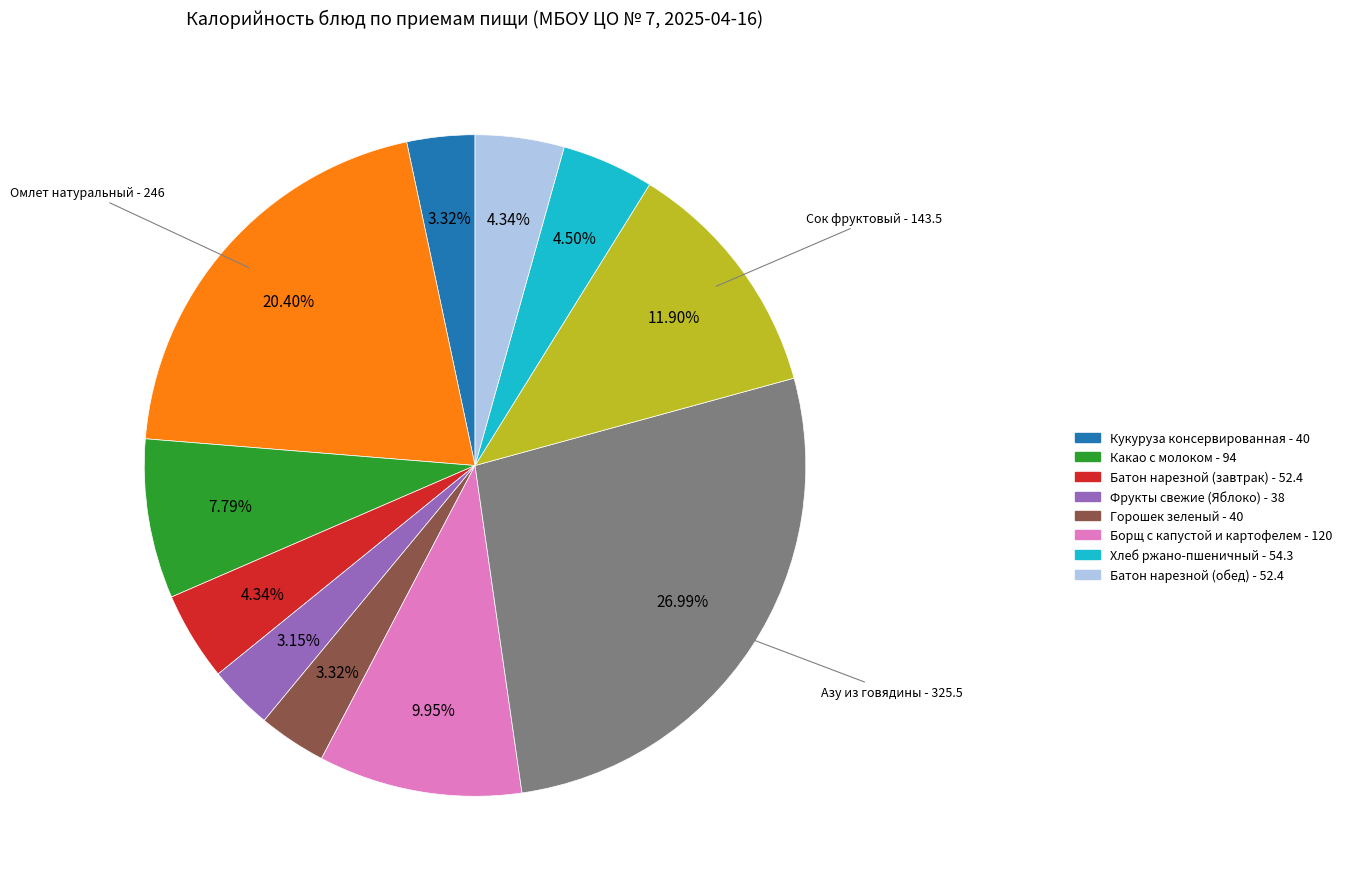

Is there a majority slice in this chart?

No